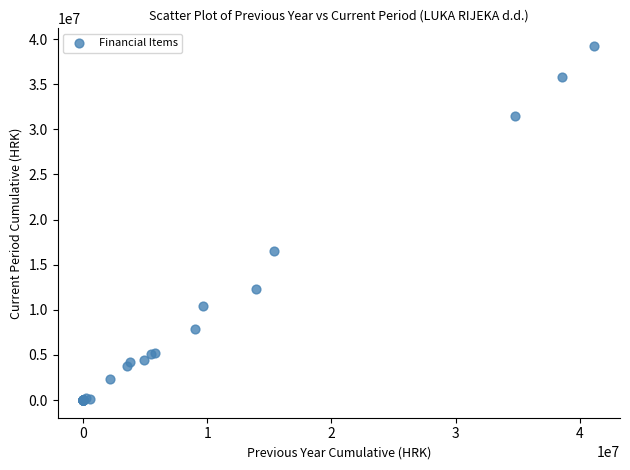

What Y value in the scatter plot is closest to 19614892?

16486521